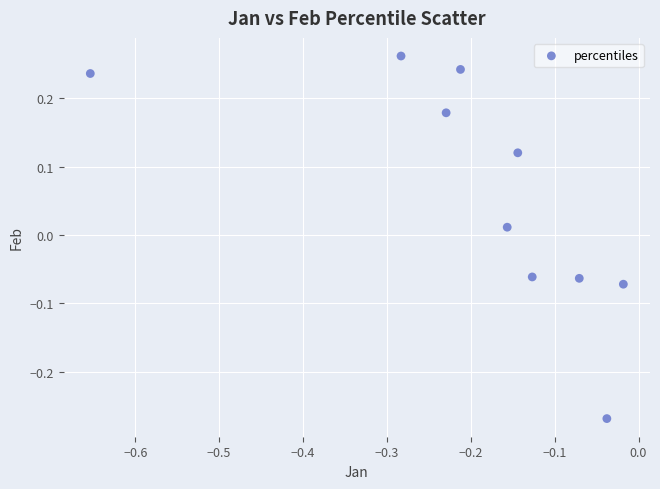

What is the range of Y values (max minus min)?

0.5